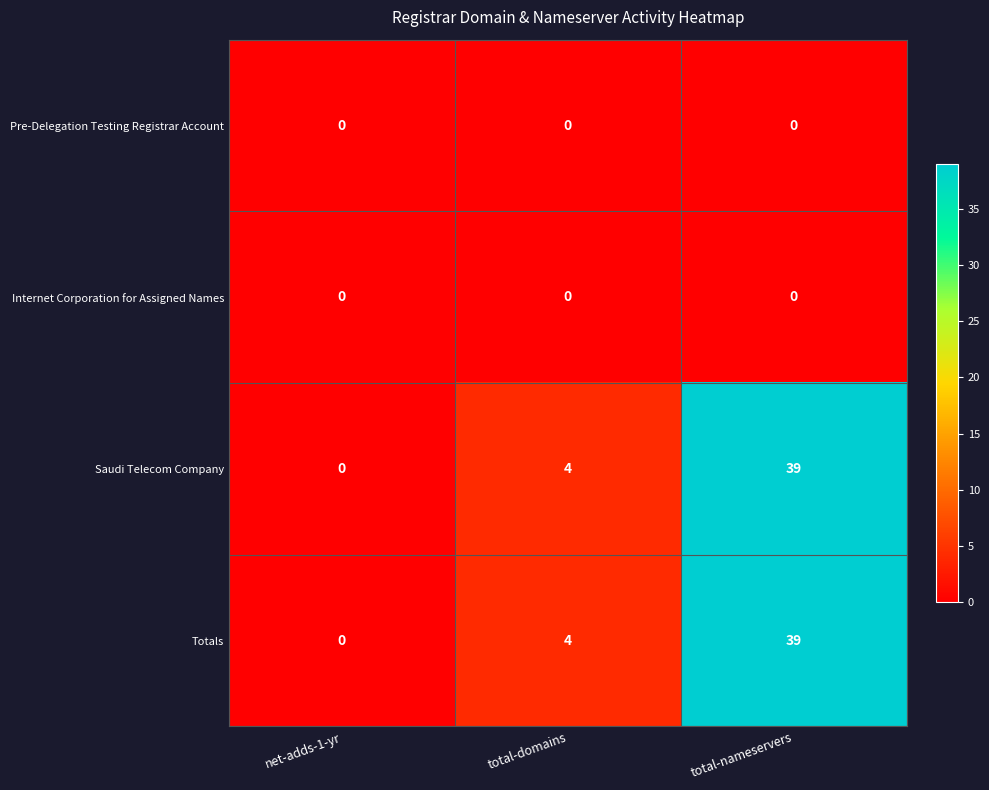

The value of Pre-Delegation Testing Registrar Account at total-domains is 0. True or false?

True